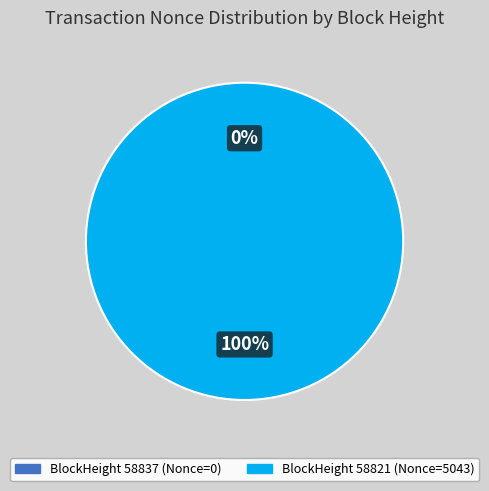

How much of the chart is everything except 58837?

100.0%